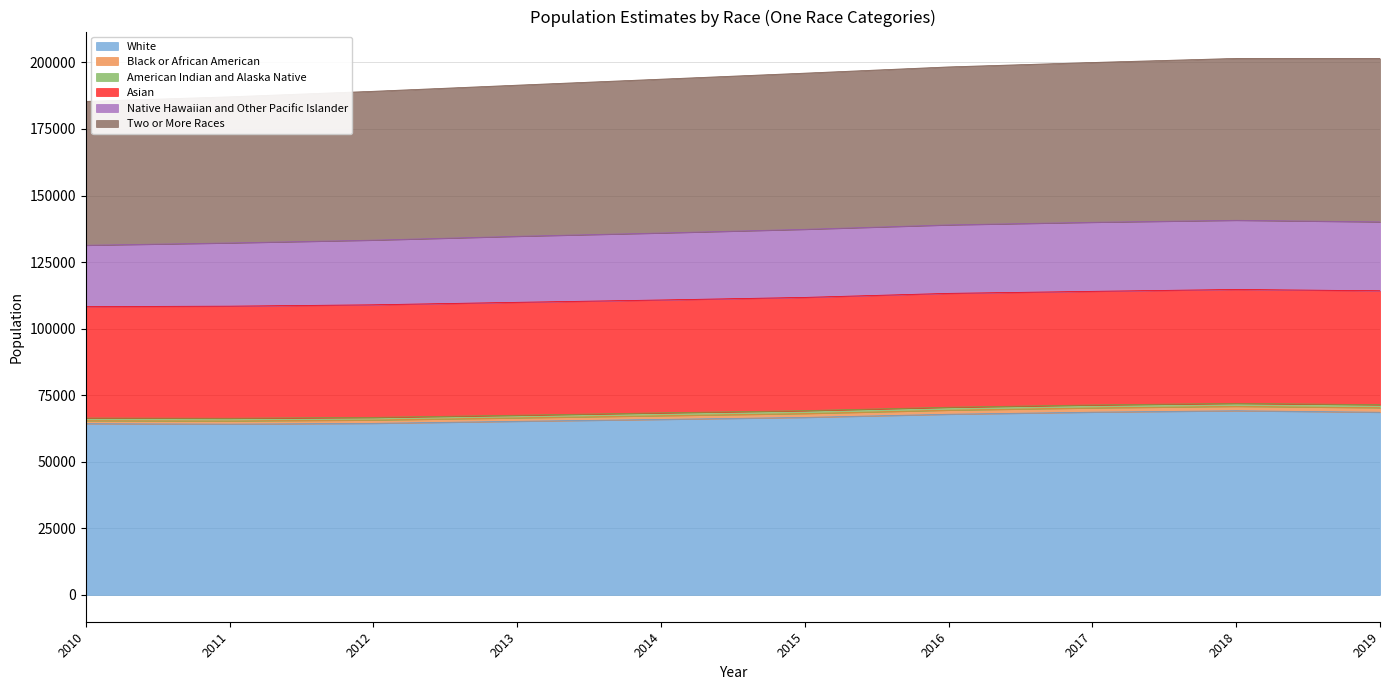

True or false: White and Two or More Races intersect in this chart.

False